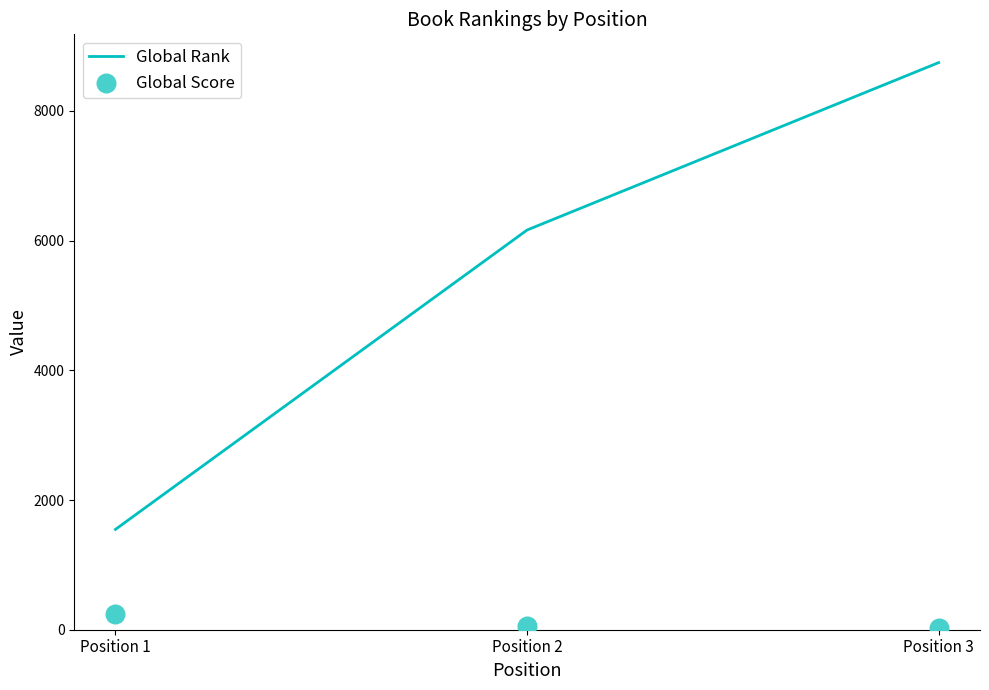

At which category is the sum across all series the highest?

Position 3